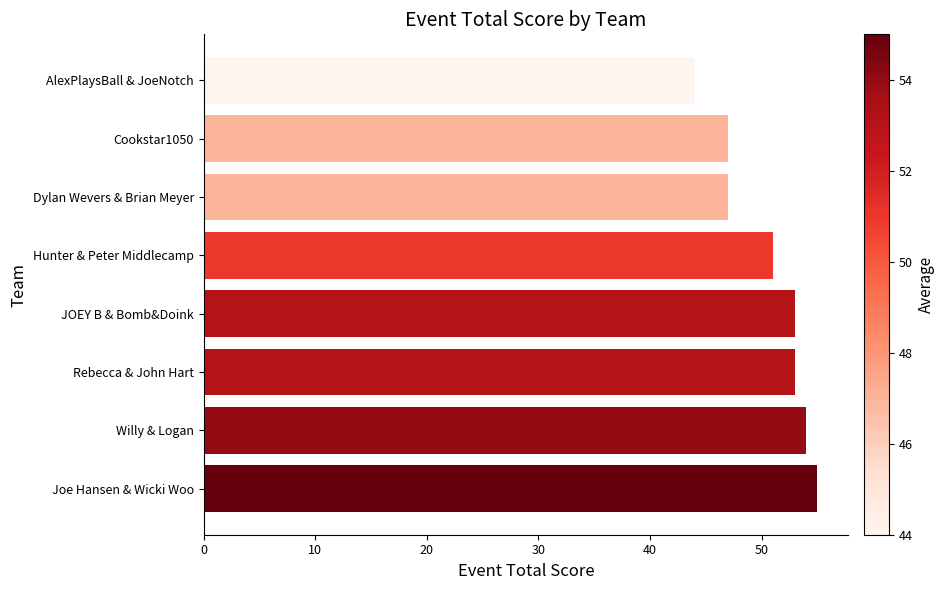

True or false: the data shows 13 at JOEY B & Bomb&Doink.

False